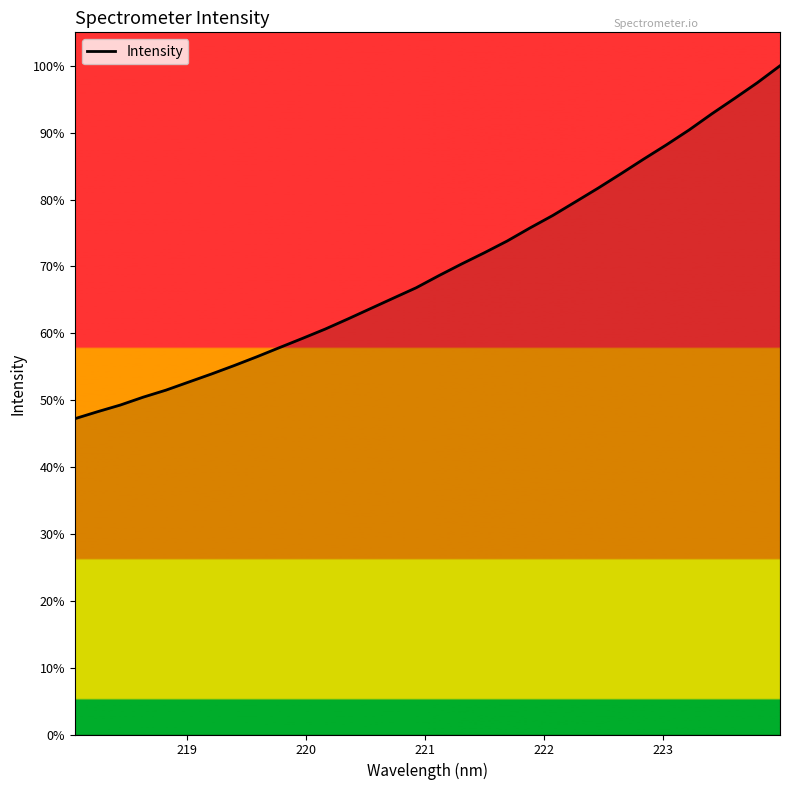

True or false: there are more than 1 points higher than both neighbors.

False